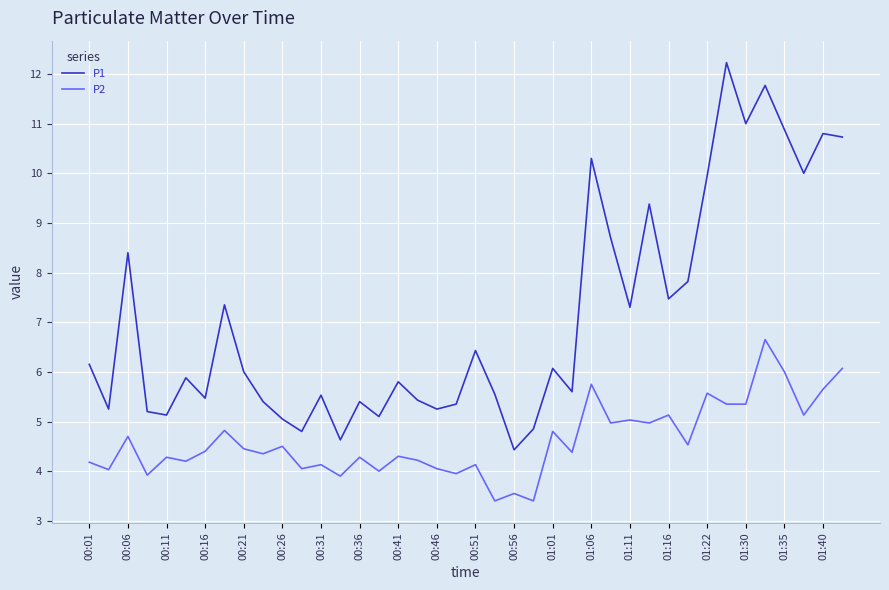

Which series has the largest total across all categories?

P1